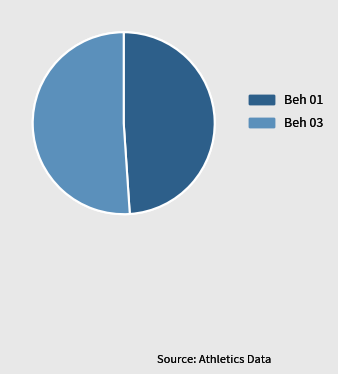

Is Beh 01 the majority of the pie?

No